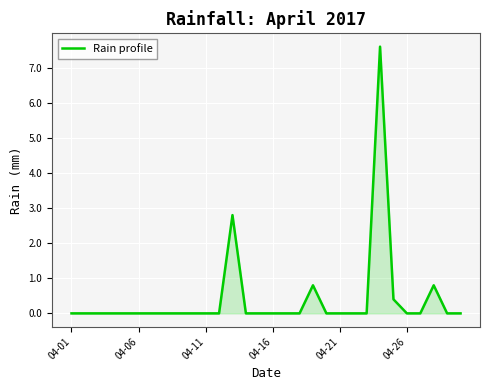

What is the sum of all values?

12.4